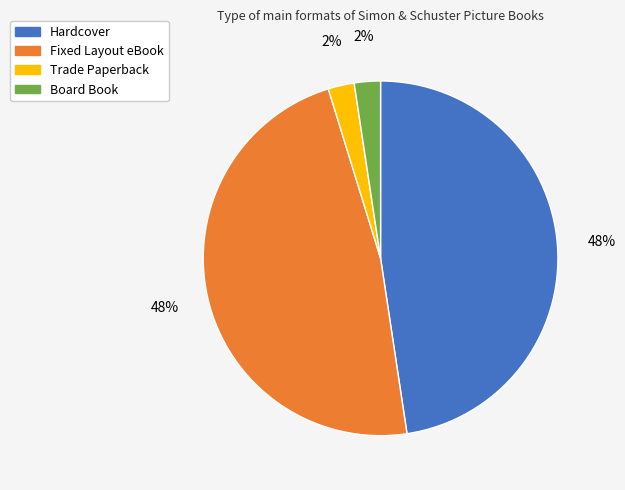

To the nearest percent, what is the average slice percentage?

25%